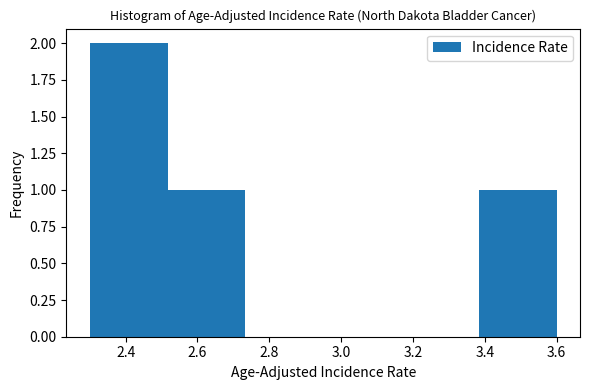

Which range on the x-axis has the tallest bar?

2.30 to 2.52